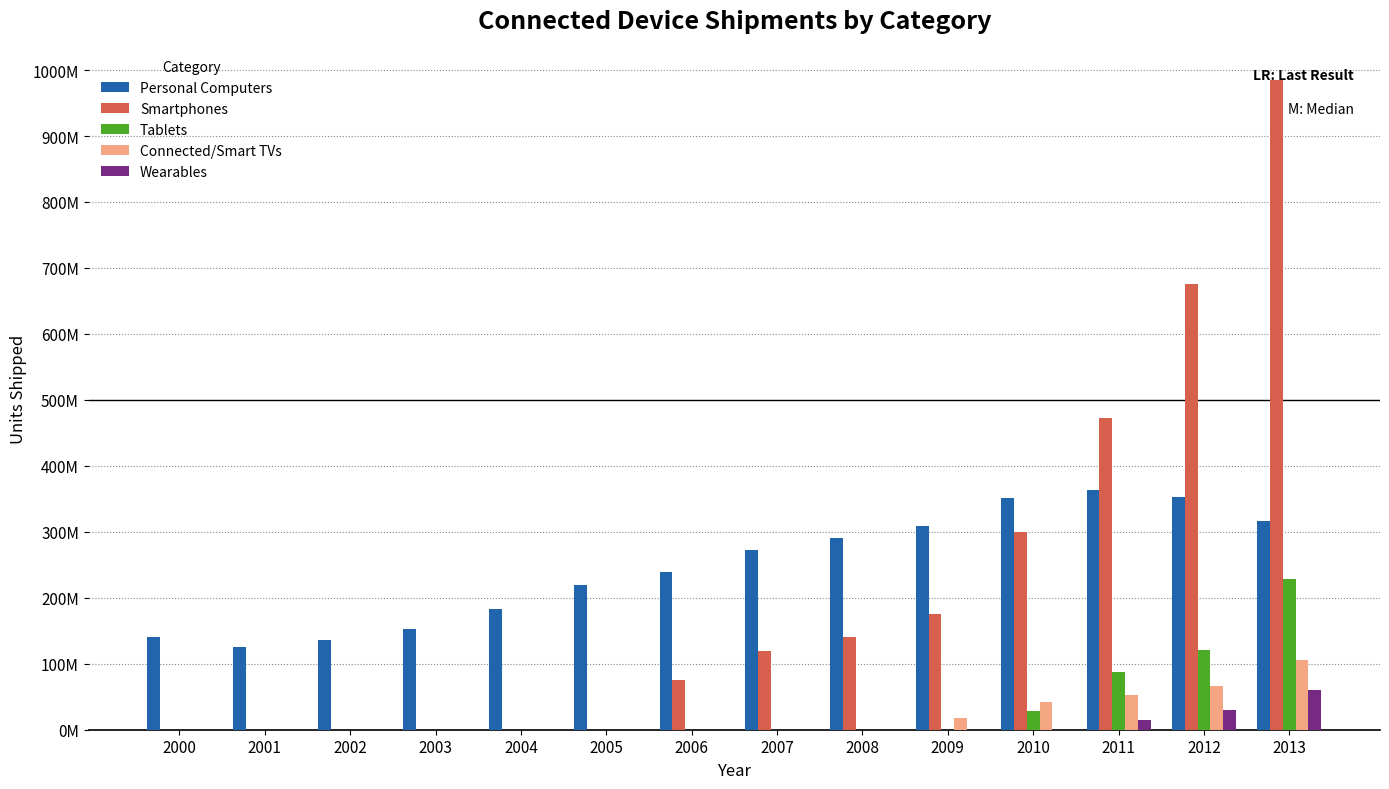

True or false: Tablets has a value of 94234404 at 2003.

False